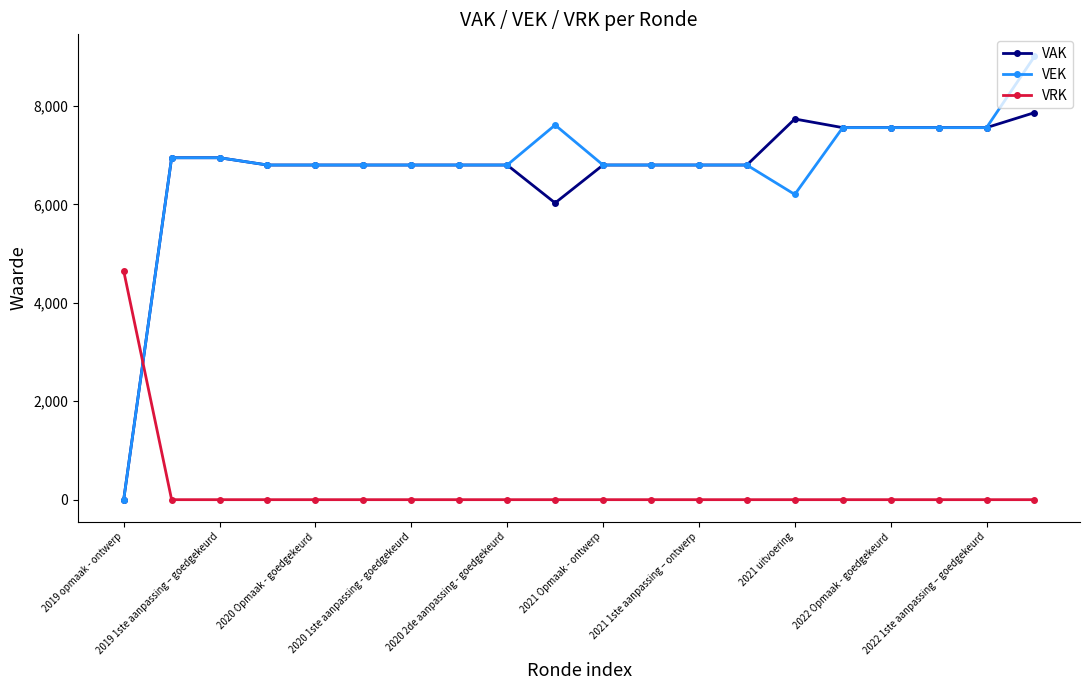

What are all the series names shown in the legend?

VAK, VEK, VRK